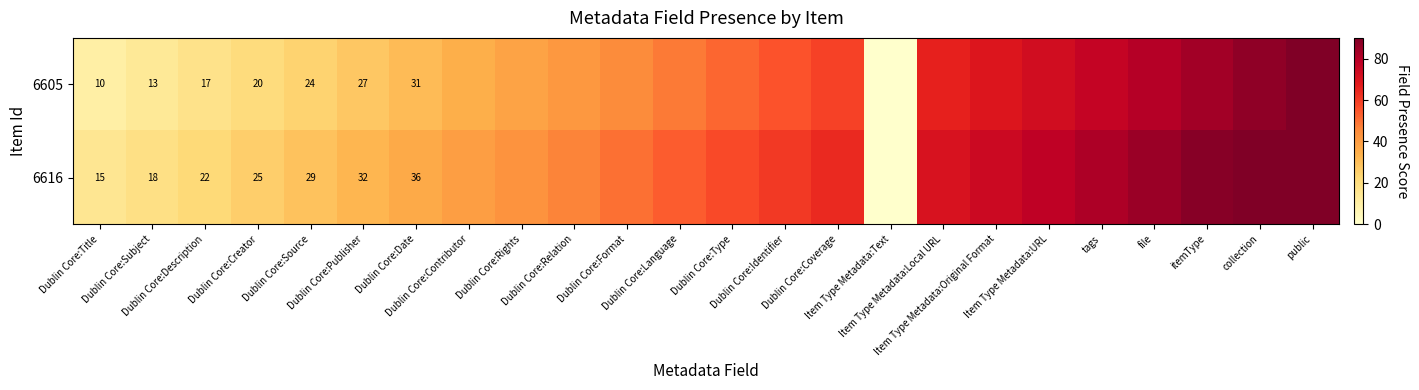

Which series changed the most between Dublin Core:Relation and Item Type Metadata:URL?

6605